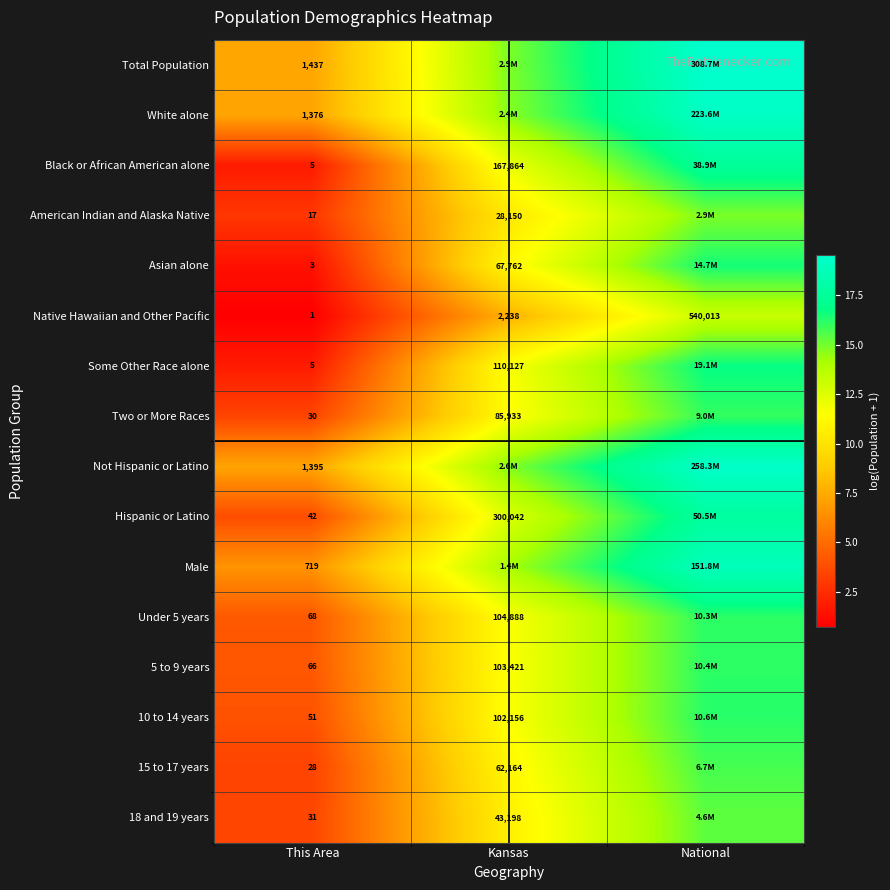

Is the value of Male at This Area greater than the value of Asian alone at This Area?

Yes